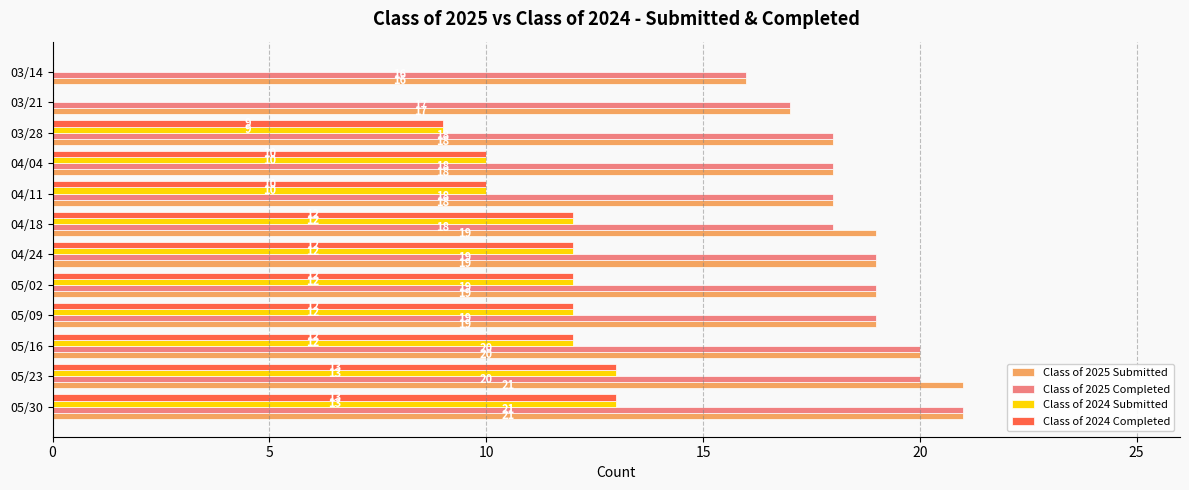

Which series has the largest total across all categories?

Class of 2025 Submitted